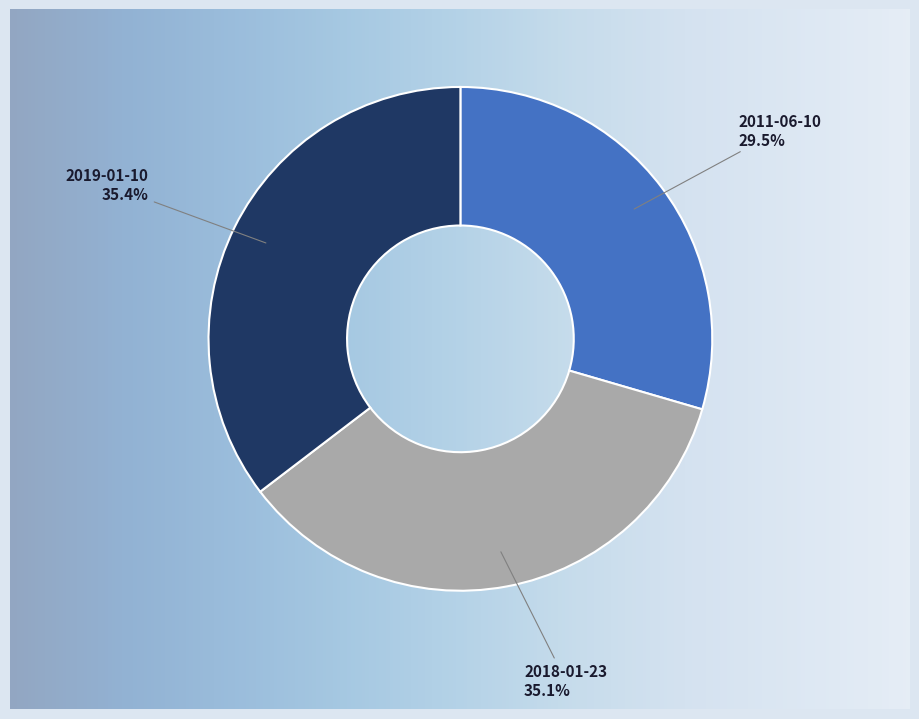

To the nearest percent, what portion does 2019-01-10 represent?

35%